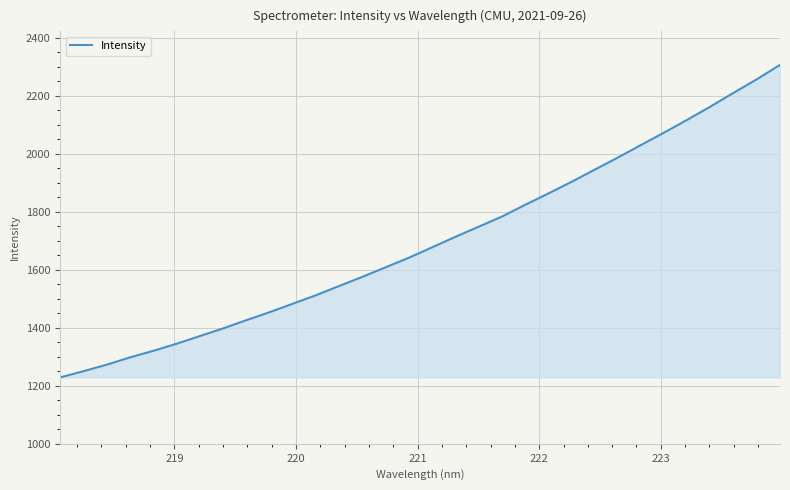

Does the chart have visible grid lines?

Yes